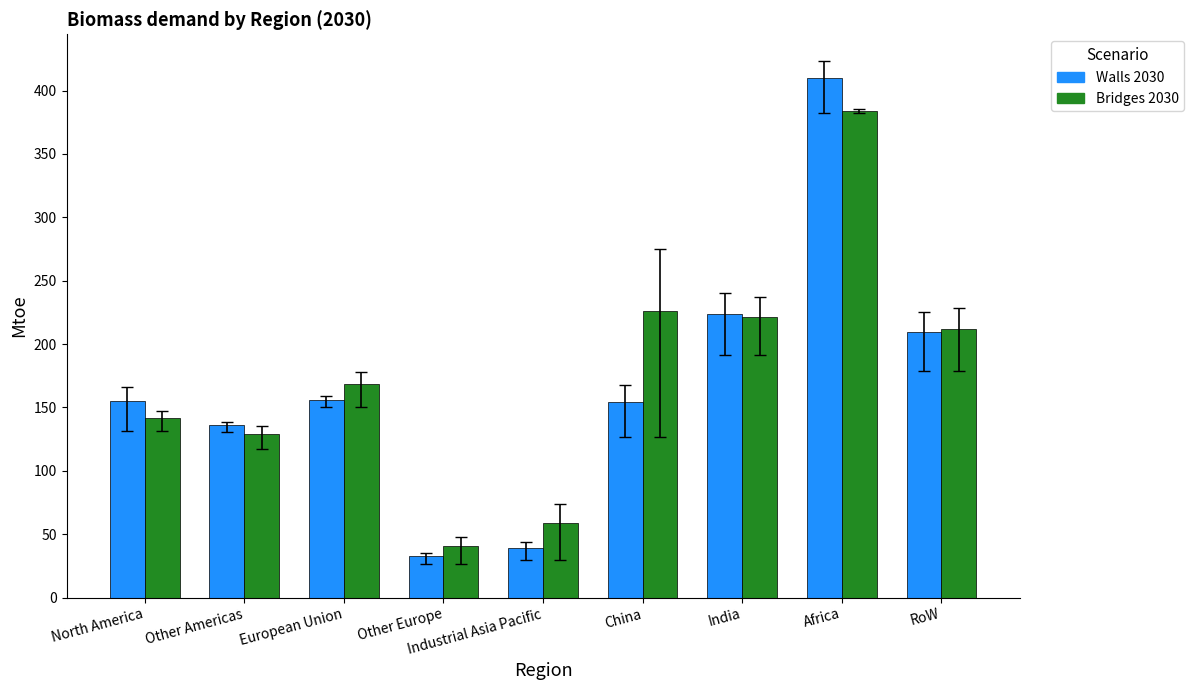

The Bridges 2030 series shows 15.1 at Industrial Asia Pacific. True or false?

False